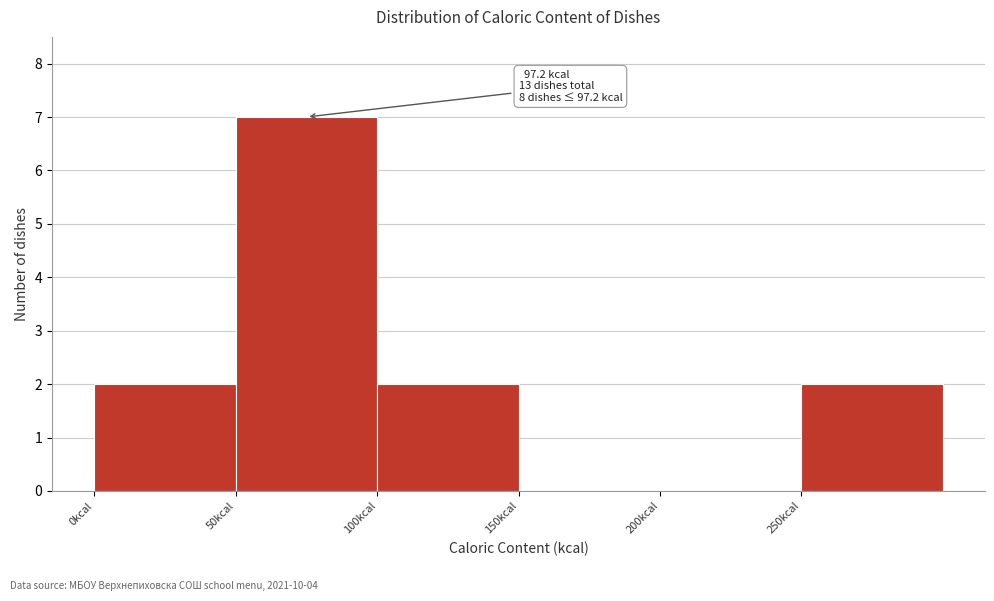

Over which range of the x-axis is the bar tallest?

50 to 100